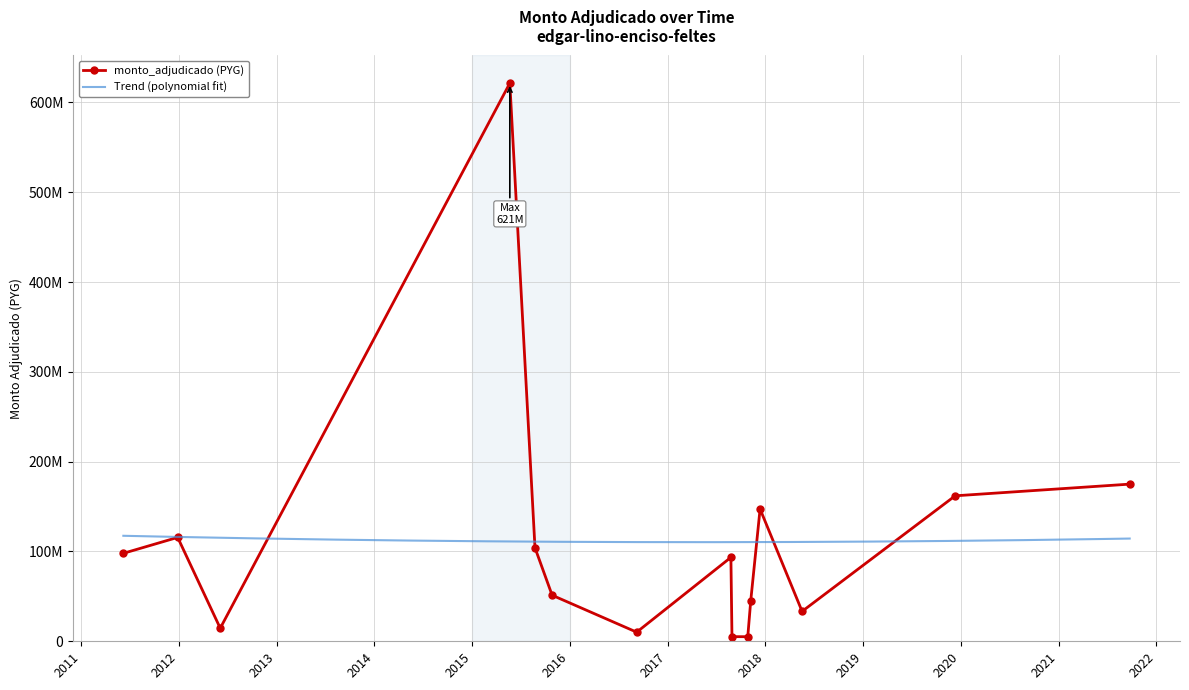

How many values are below 93455000?

7